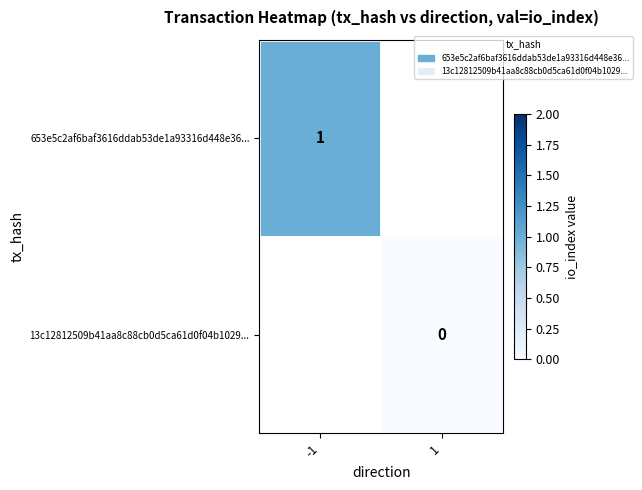

Is it true that 653e5c2af6baf3616ddab53de1a93316d448e36... equals 1 at -1?

True